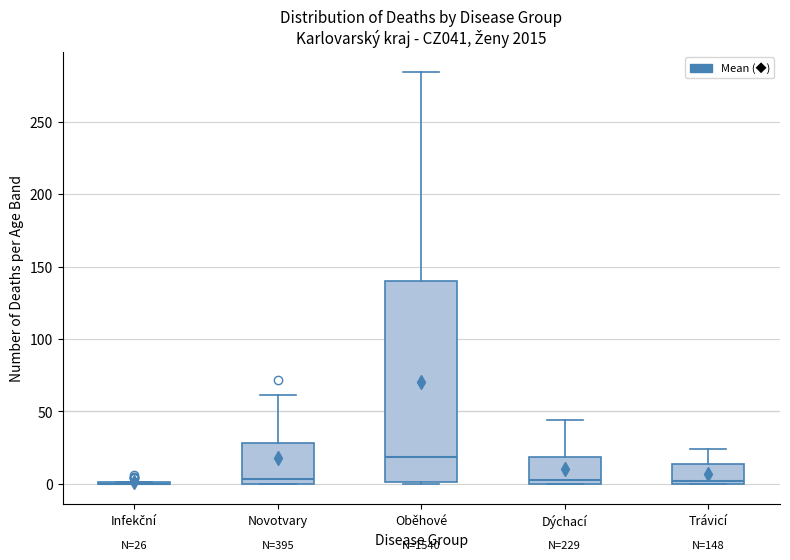

Which box is the tallest, from its lower edge to its upper edge?

Oběhové